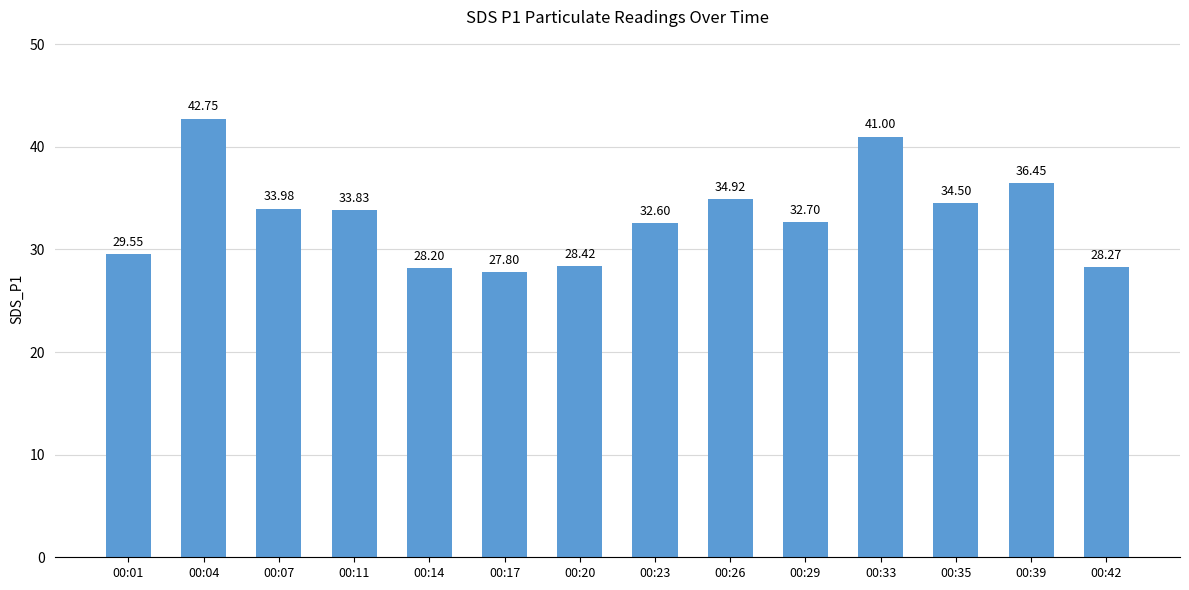

Reading left to right, list all the values displayed in this chart.

00:01=29.6	00:04=42.8	00:07=34.0	00:11=33.8	00:14=28.2	00:17=27.8	00:20=28.4	00:23=32.6	00:26=34.9	00:29=32.7	00:33=41.0	00:35=34.5	00:39=36.5	00:42=28.3